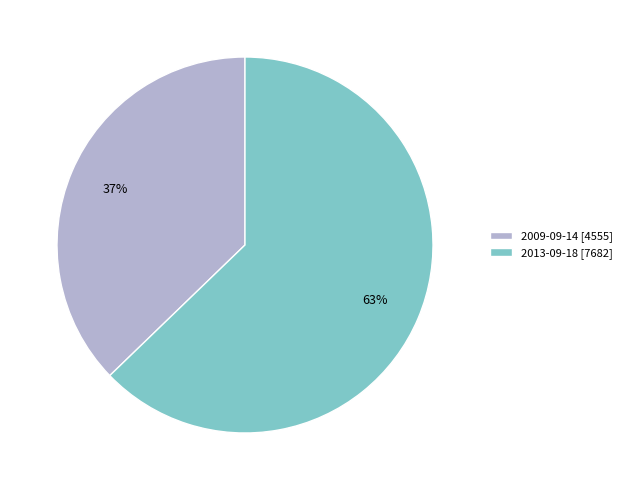

Which slice is the smallest?

2009-09-14